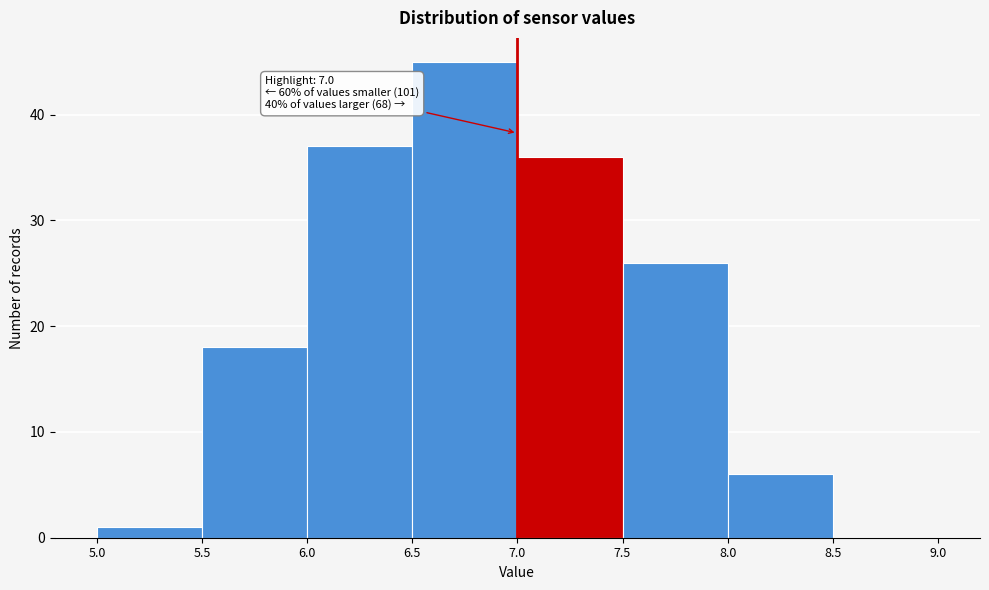

Which range on the x-axis has the tallest bar?

6.5 to 7.0